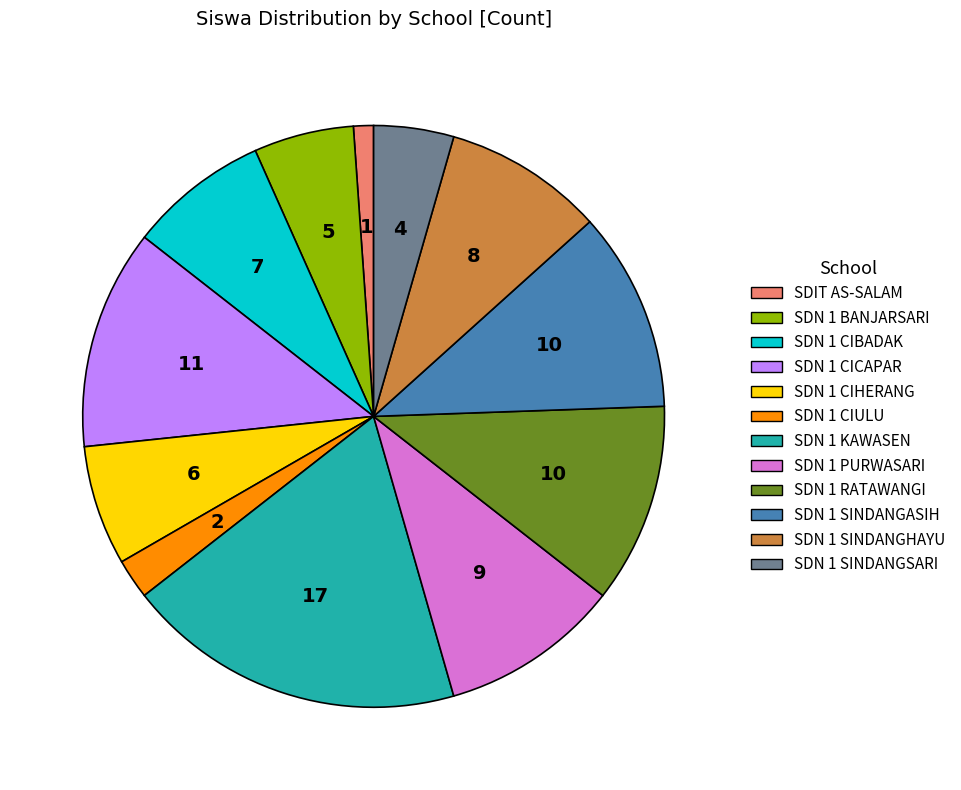

Combined, do SDN 1 SINDANGASIH and SDN 1 KAWASEN account for over 50%?

No